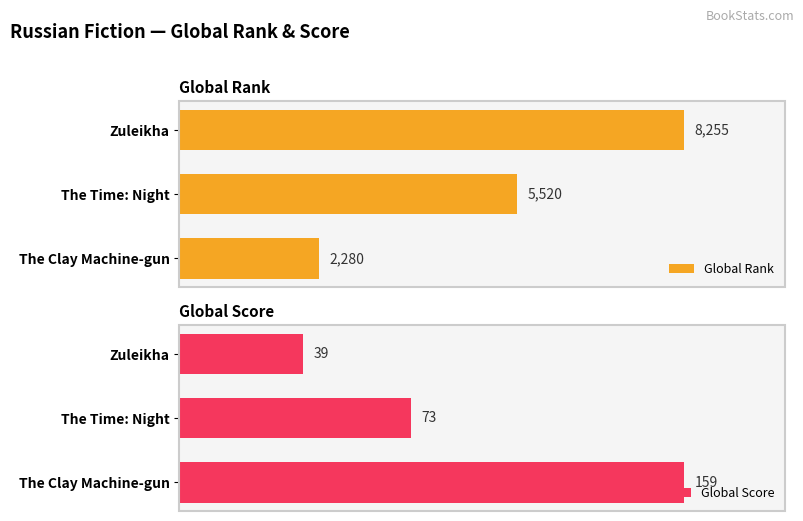

At which label does Global Score reach its minimum?

Zuleikha